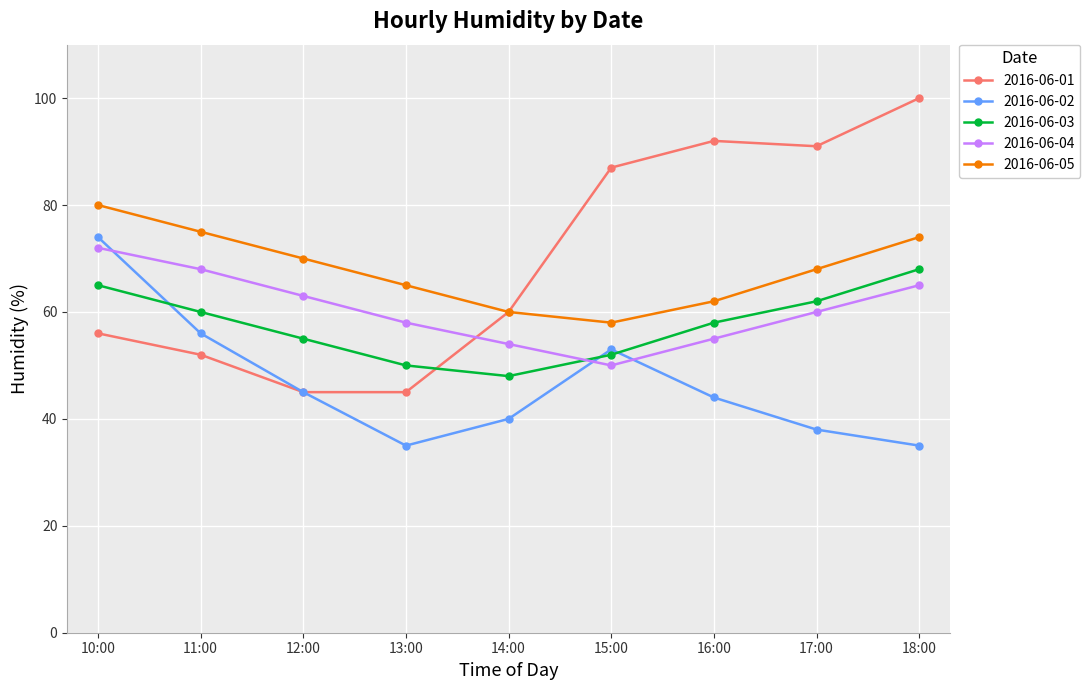

What are all the series names shown in the legend?

2016-06-01, 2016-06-02, 2016-06-03, 2016-06-04, 2016-06-05